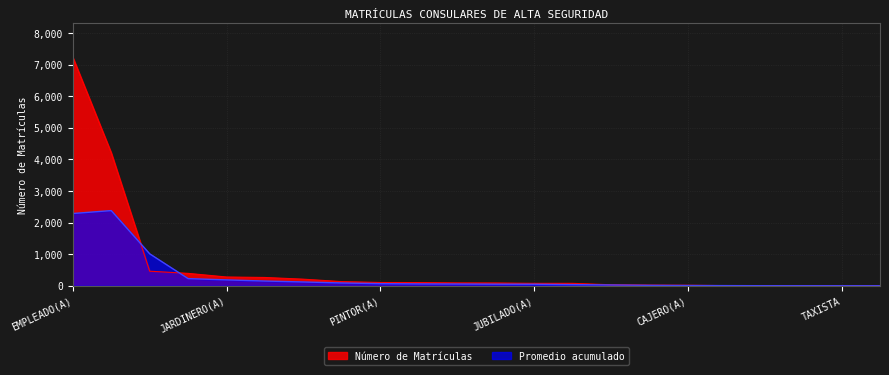

Reading right to left, what are all the values shown in this chart?

SACERDOTE=1	TAXISTA=2	MINISTRO(A)=2	PANADERO(A)=3	CARNICERO=5	CAJERO(A)=17	OPERARIO(A)=21	MESERO(A)=32	PROFESIONISTA=77	JUBILADO(A)=77	CHOFER=88	CAMPESINO(A)=90	ALBAÑIL=102	PINTOR(A)=104	COMERCIANTE=132	OTRO=209	COCINERO(A)=263	JARDINERO(A)=278	ESTUDIANTE=393	OBRERO(A)=462	HOGAR=4209	EMPLEADO(A)=7236